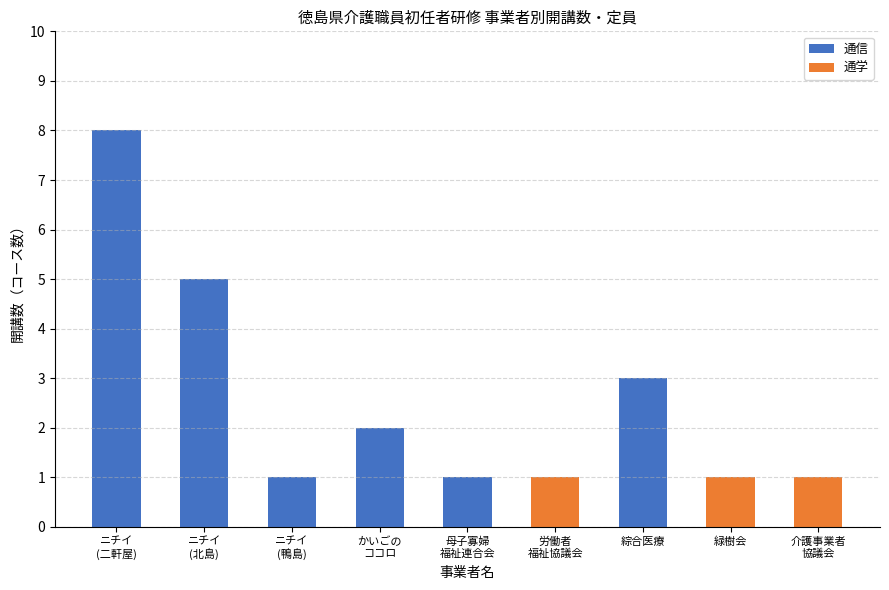

Read the 通信 value at 綜合医療.

3